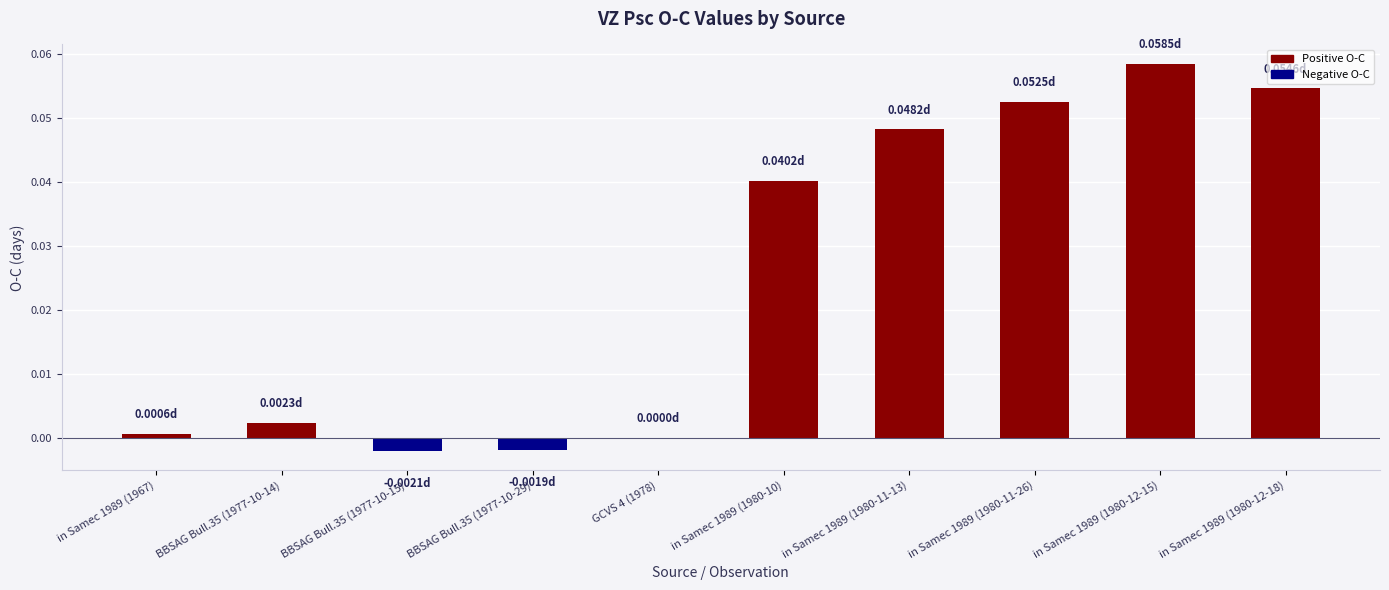

Which has a higher value, in Samec 1989 (1980-12-18) or BBSAG Bull.35 (1977-10-15)?

in Samec 1989 (1980-12-18)